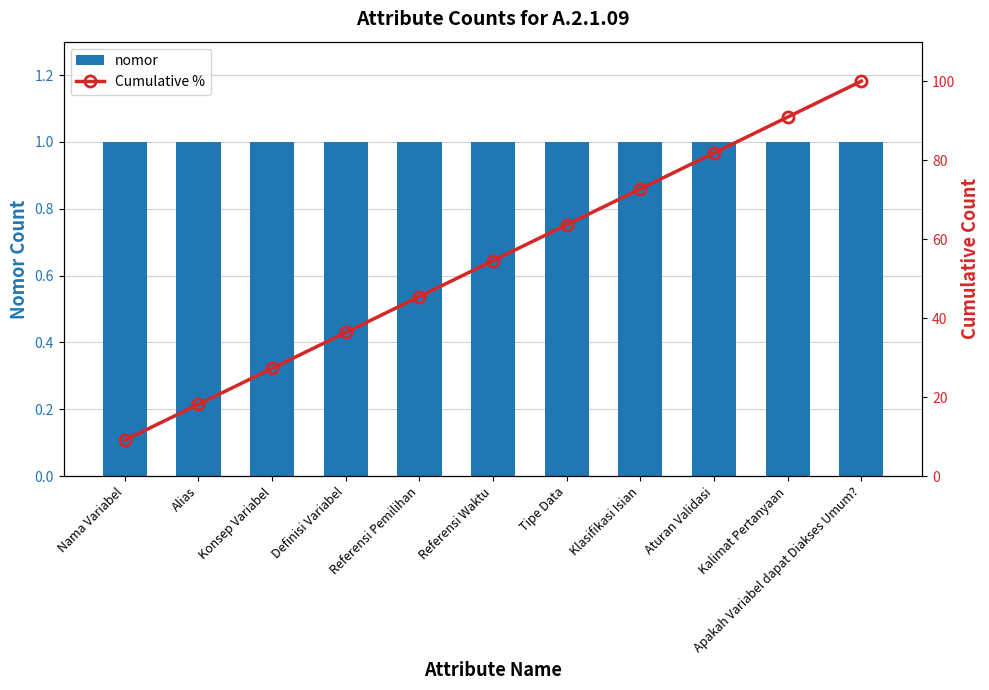

What is the sum of all Cumulative % values?

600.0